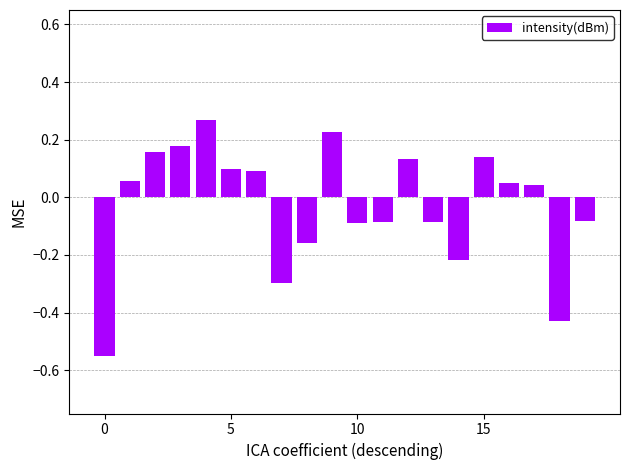

What is the sum of all values?

-0.5